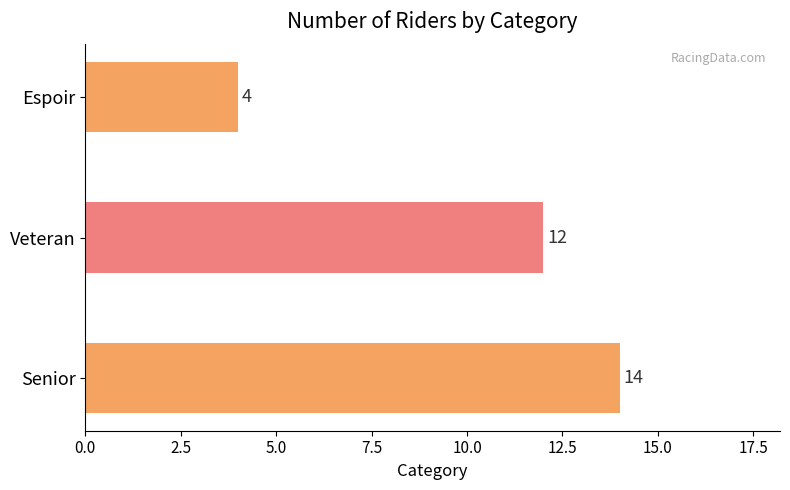

List the labels in order of value, smallest first.

Espoir, Veteran, Senior